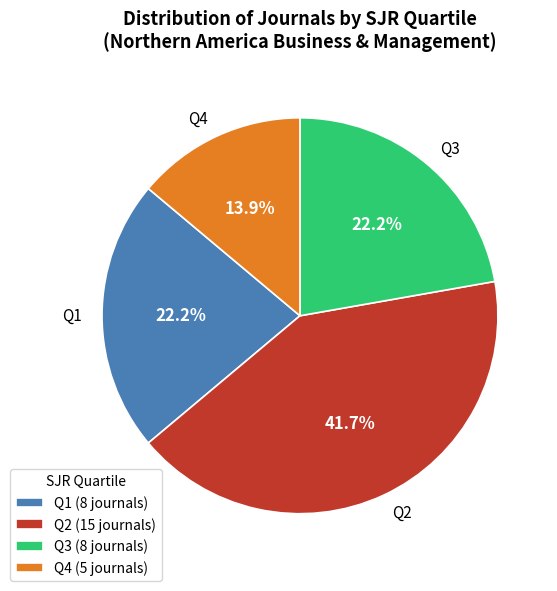

Is there any slice that represents more than half of the pie?

No